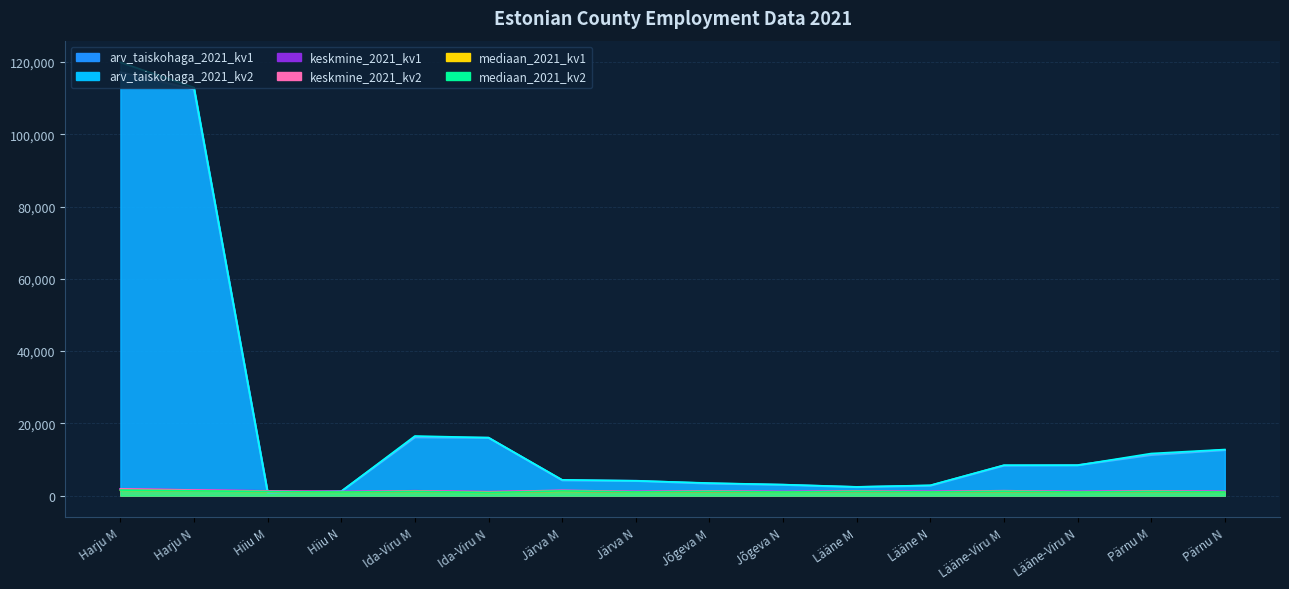

What is the highest value of the arv_taiskohaga_2021_kv2 series?

119899